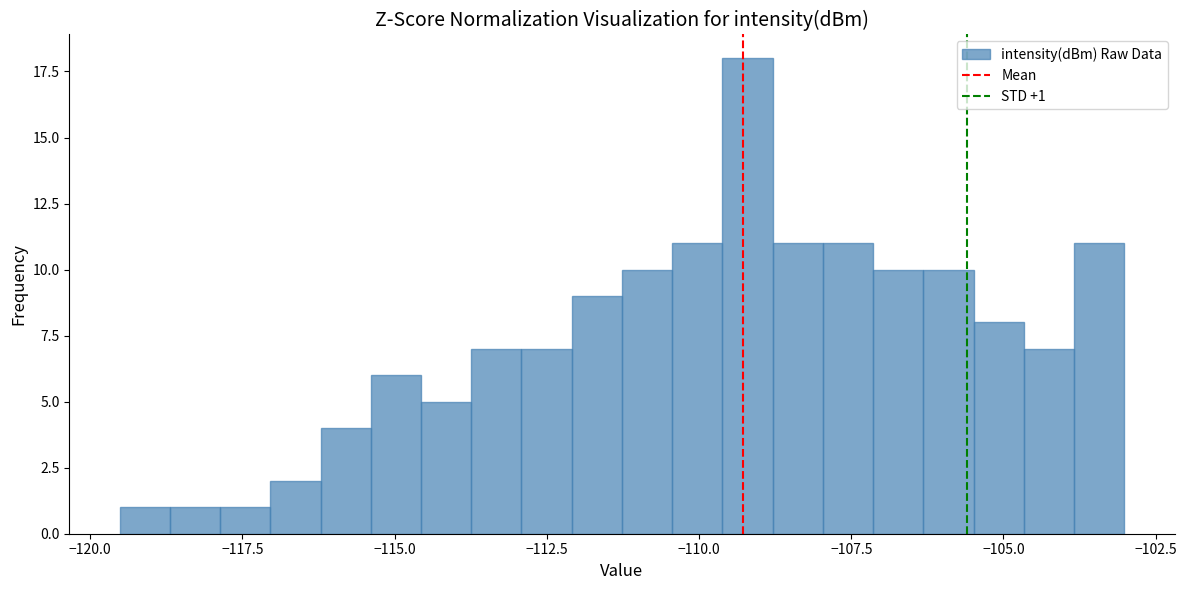

Around what value on the x-axis is the tallest bar? Give the approximate position of its centre, as read against the axis.

-109.0